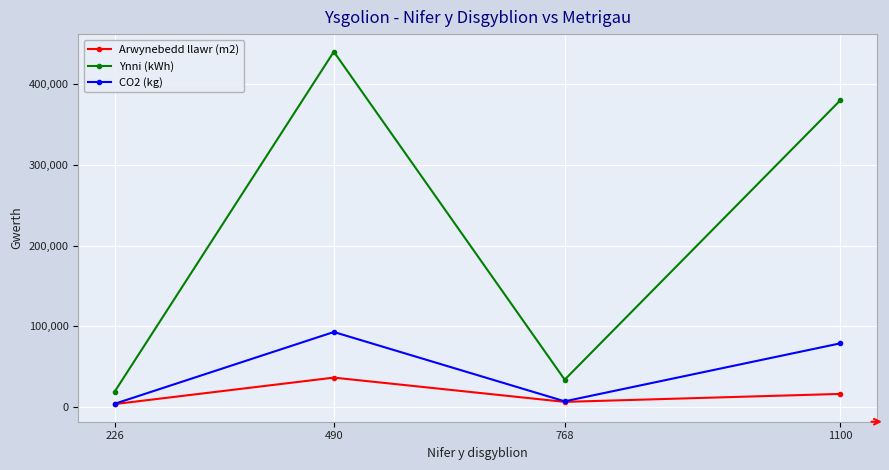

What are all the series names shown in the legend?

Arwynebedd llawr (m2), Ynni (kWh), CO2 (kg)